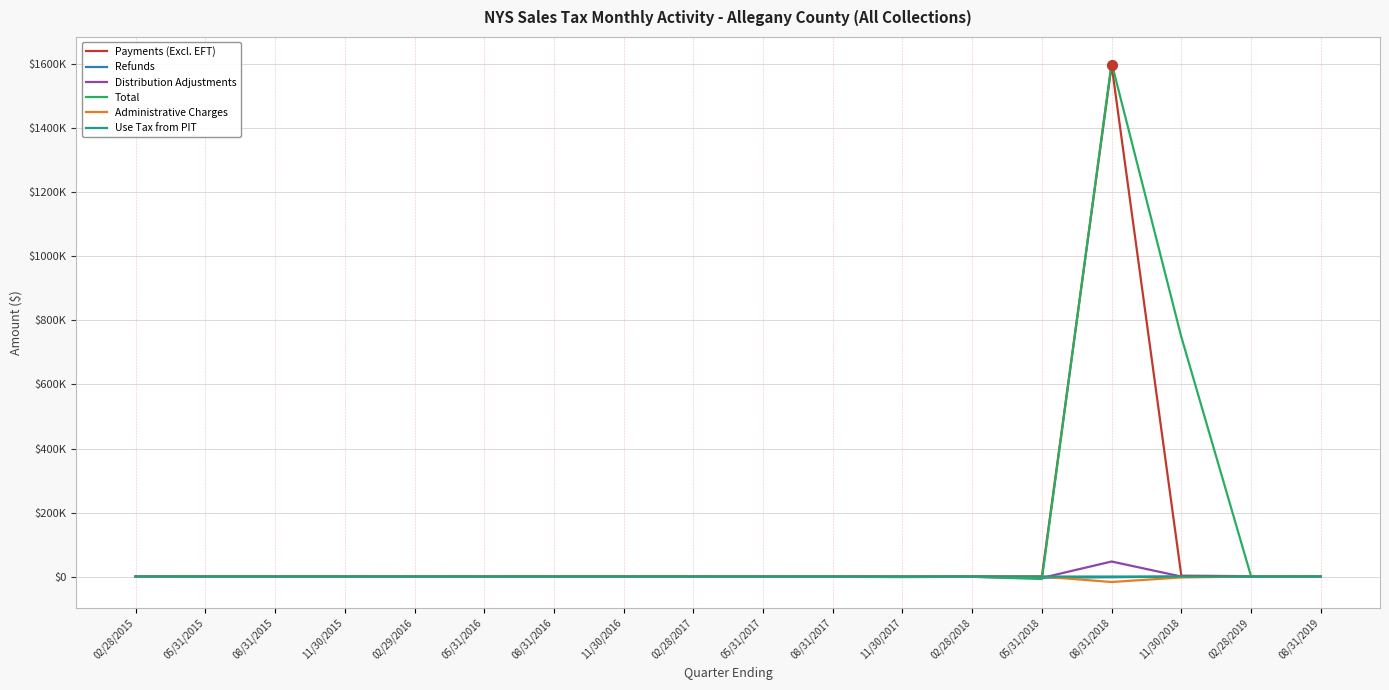

What are all the series names shown in the legend?

Payments (Excl. EFT), Refunds, Distribution Adjustments, Total, Administrative Charges, Use Tax from PIT